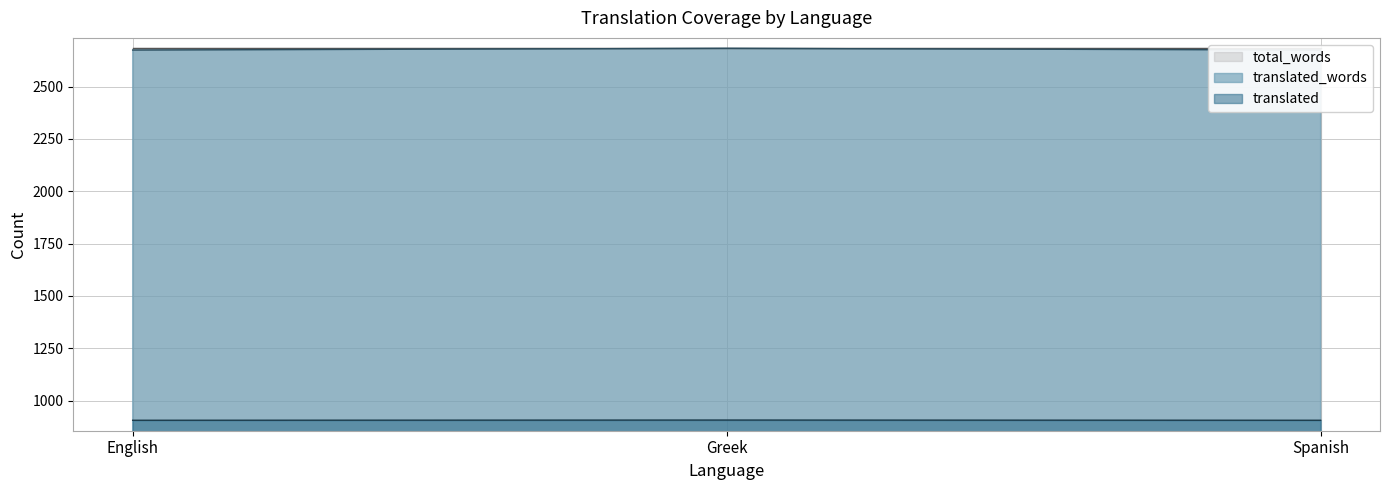

How many data points does each series have?

3